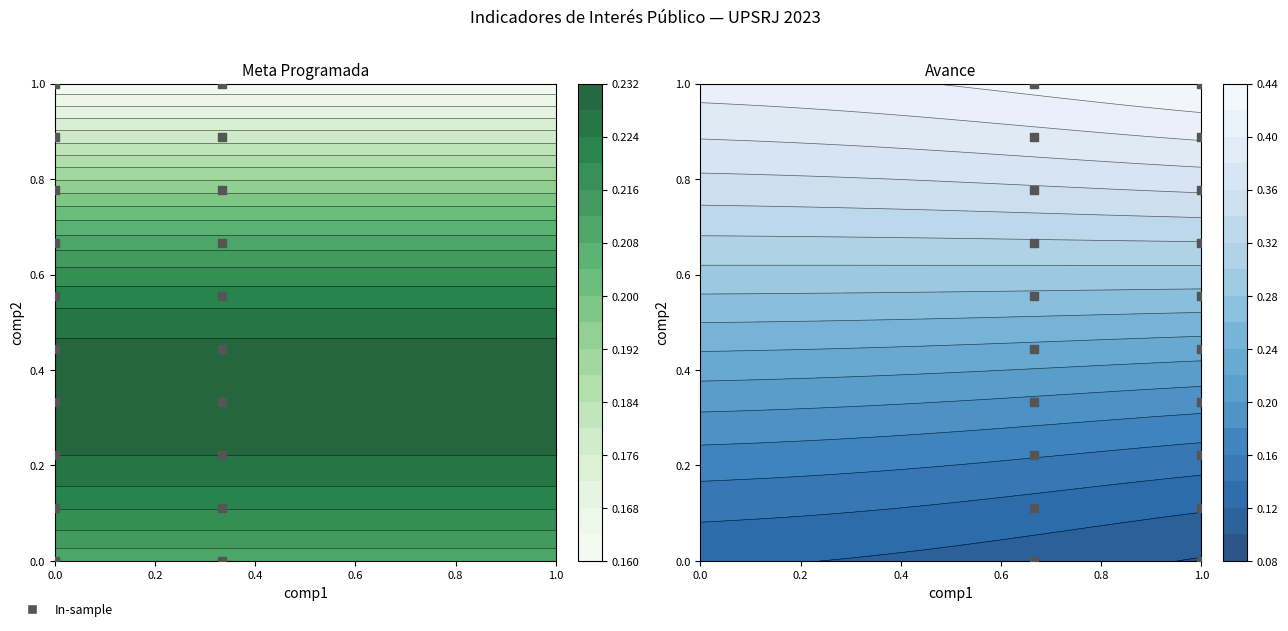

The value at 12 is 0.9. True or false?

False